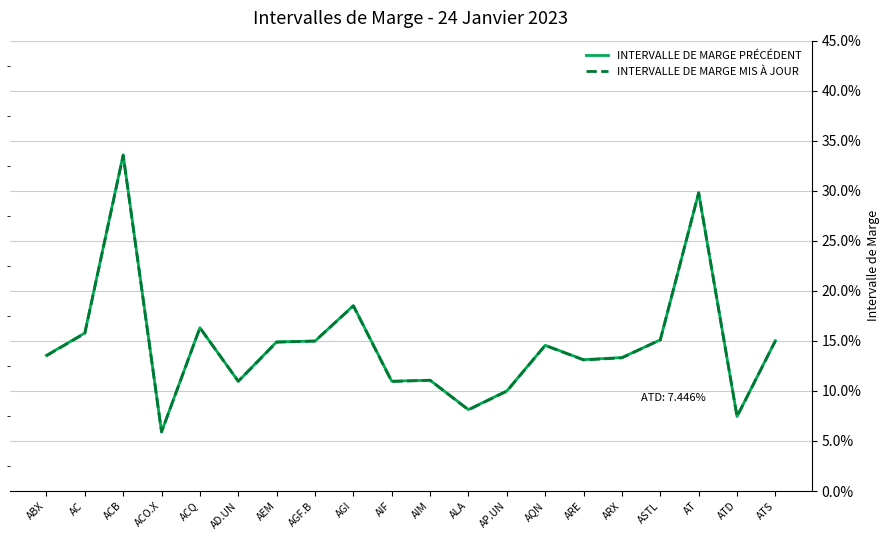

What position from the right is AC?

19